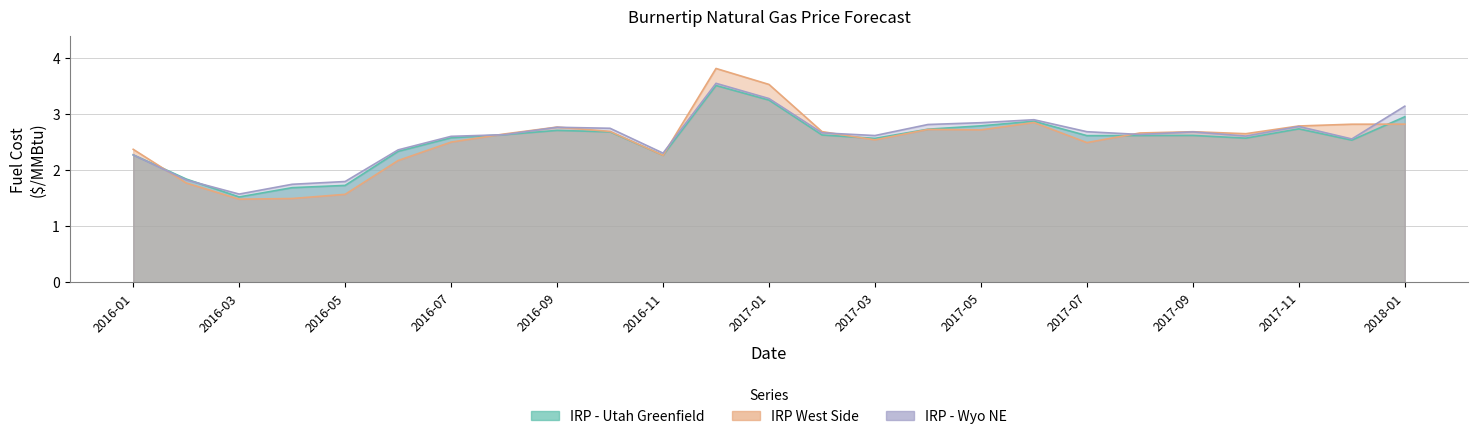

What is the highest value of the IRP - Wyo NE series?

3.6